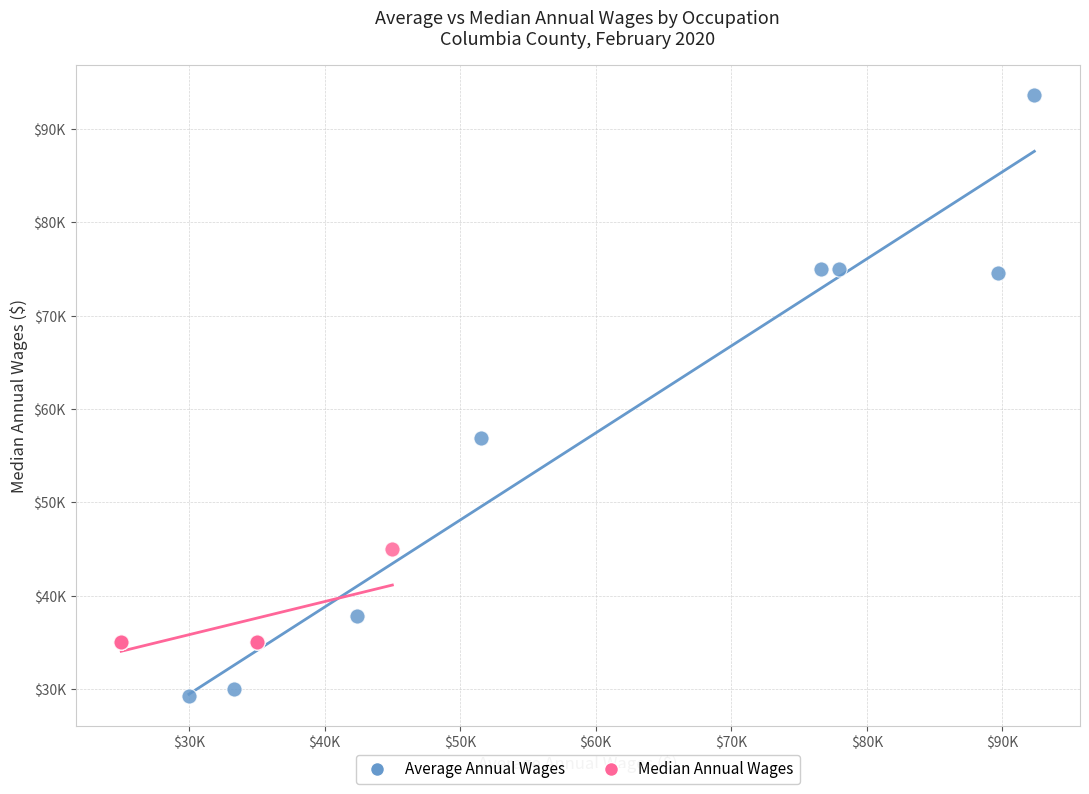

What are all the series names shown in the legend?

Average Annual Wages, Median Annual Wages